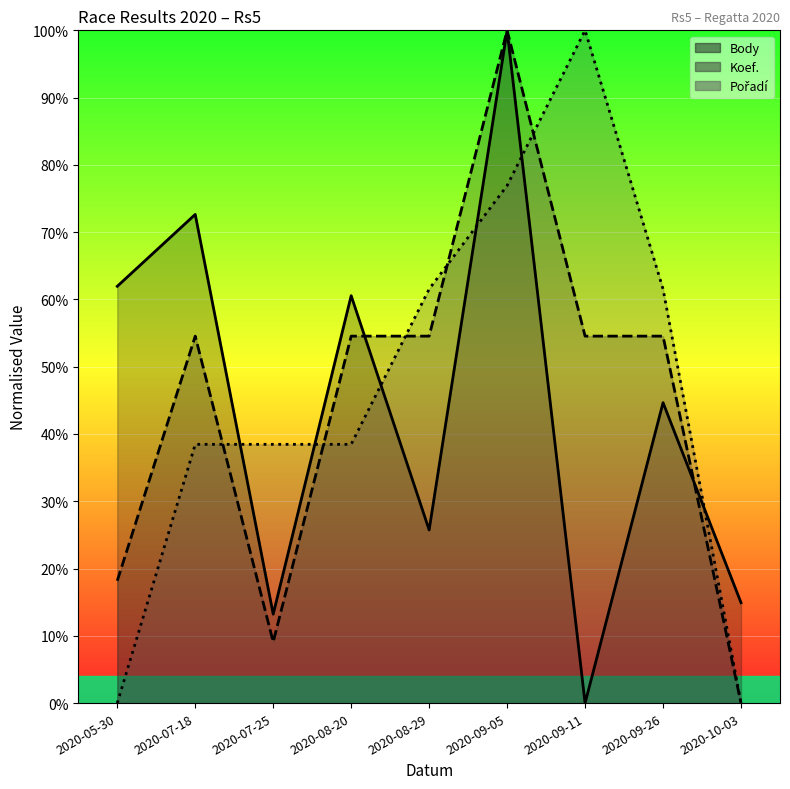

How many times do Pořadí and Koef. cross each other?

5